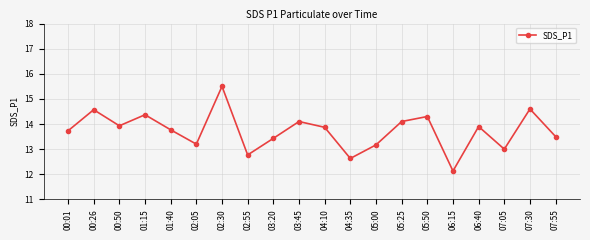

How many categories are shown in the chart?

20